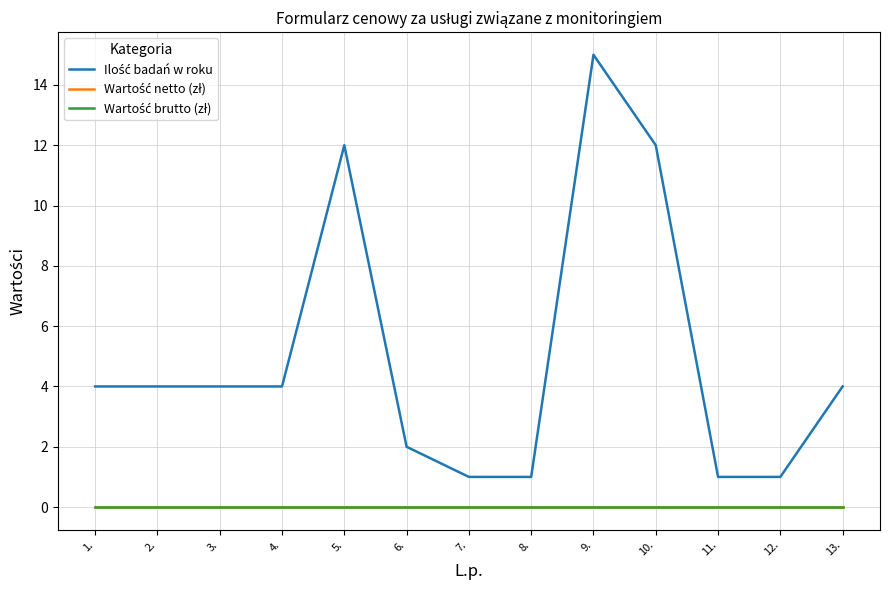

At which category is the sum across all series the highest?

9.